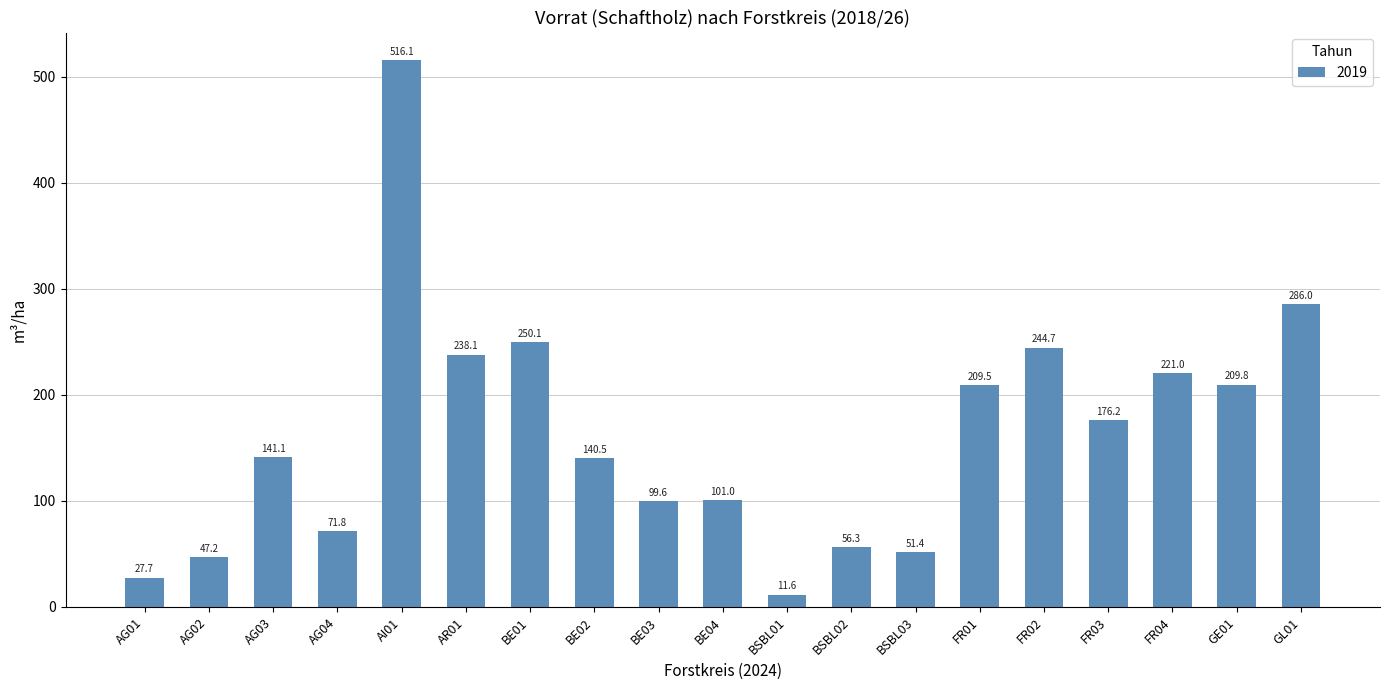

Which category has the highest value across all series?

AI01